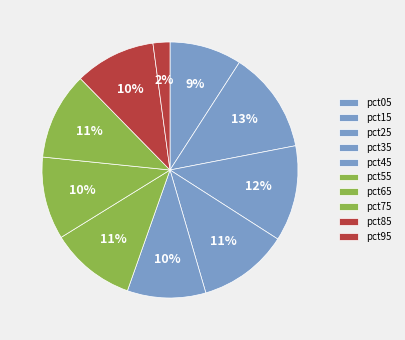

What is the smallest slice in the pie chart?

pct95